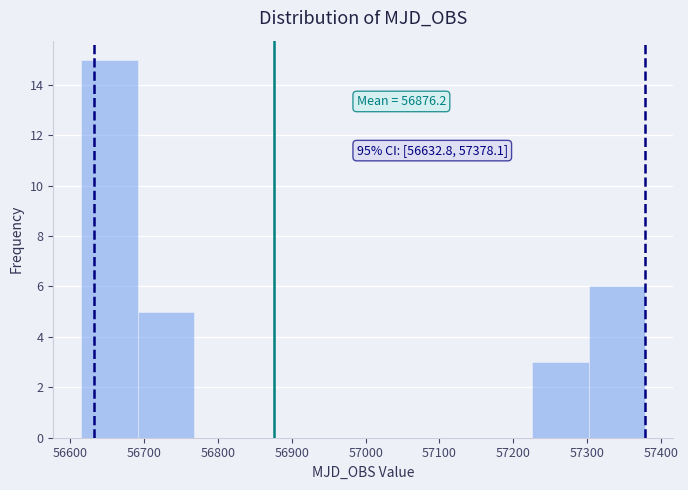

Which range on the x-axis has the tallest bar?

56620 to 56690